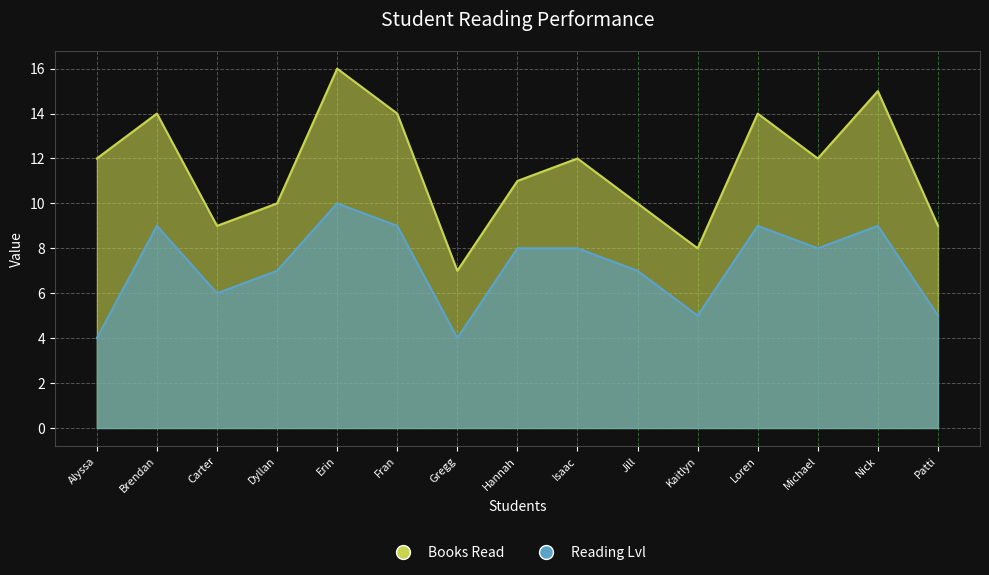

How many lines are shown in the chart?

2